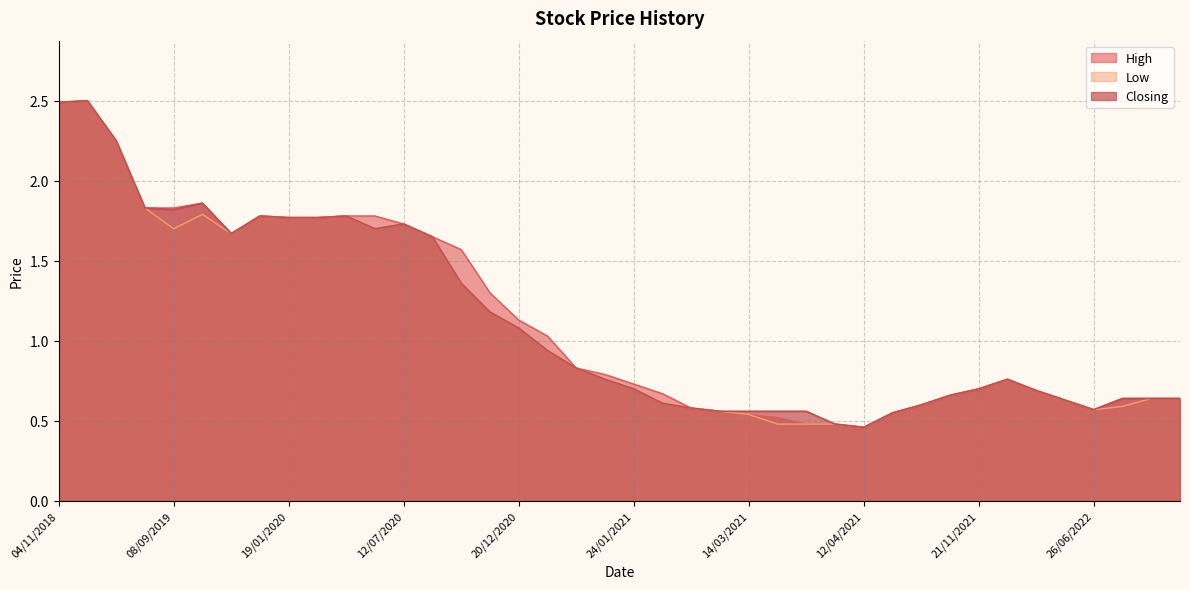

At which category does Low reach its first local valley?

08/09/2019